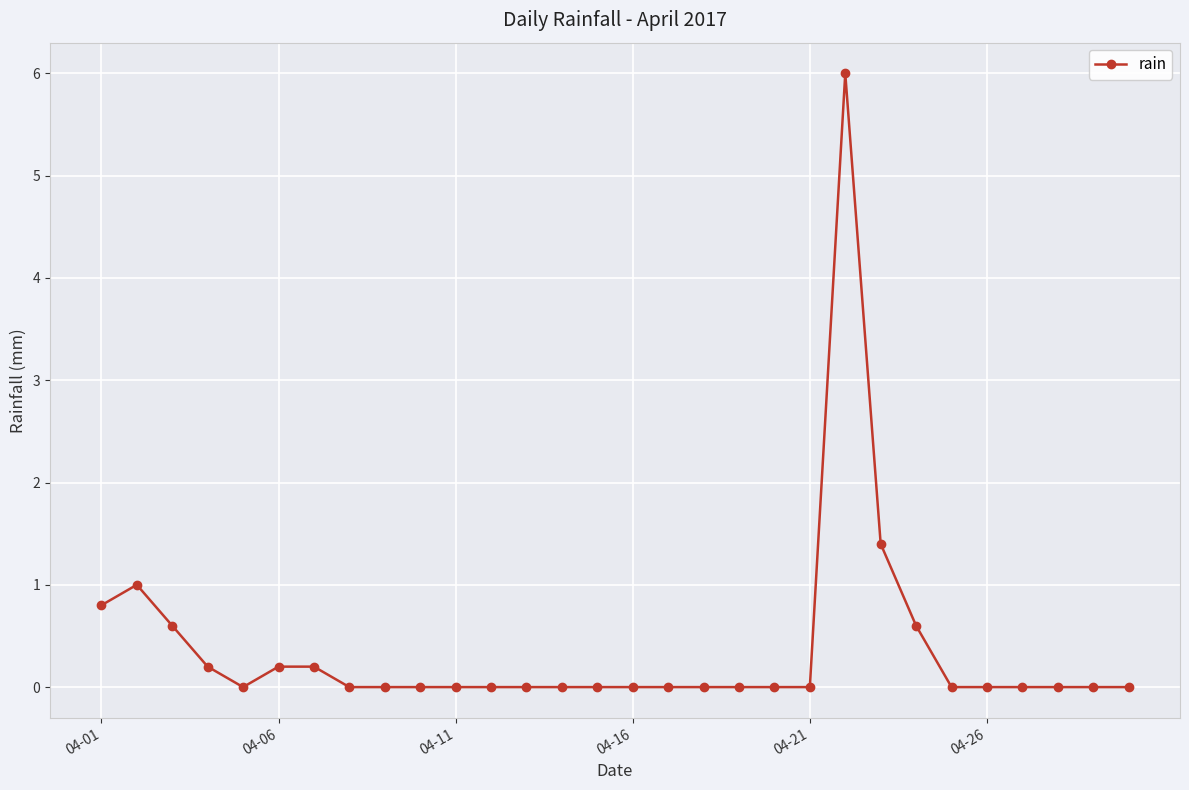

What is the difference between the maximum and minimum values?

6.0